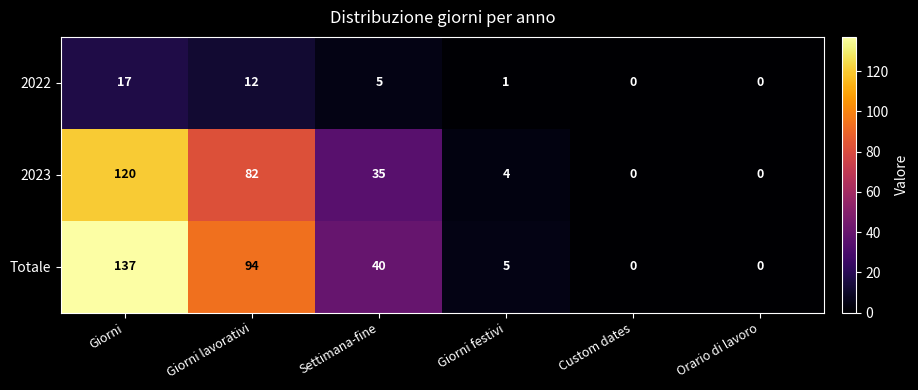

What is the maximum value for 2023?

120